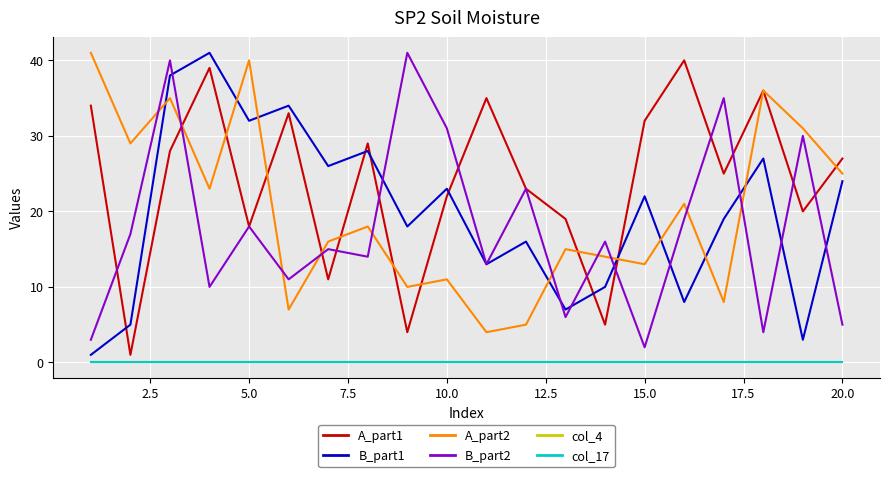

True or false: col_17 and A_part1 cross at least once.

False